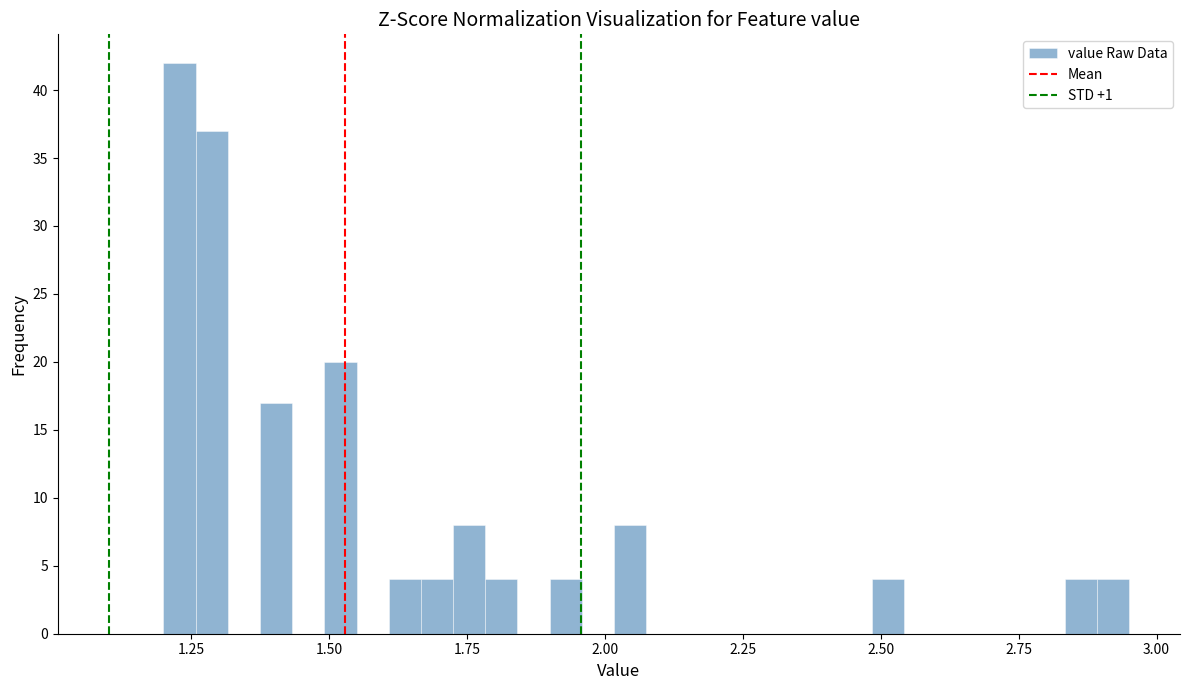

Around what value on the x-axis is the tallest bar? Give the approximate position of its centre, as read against the axis.

1.25